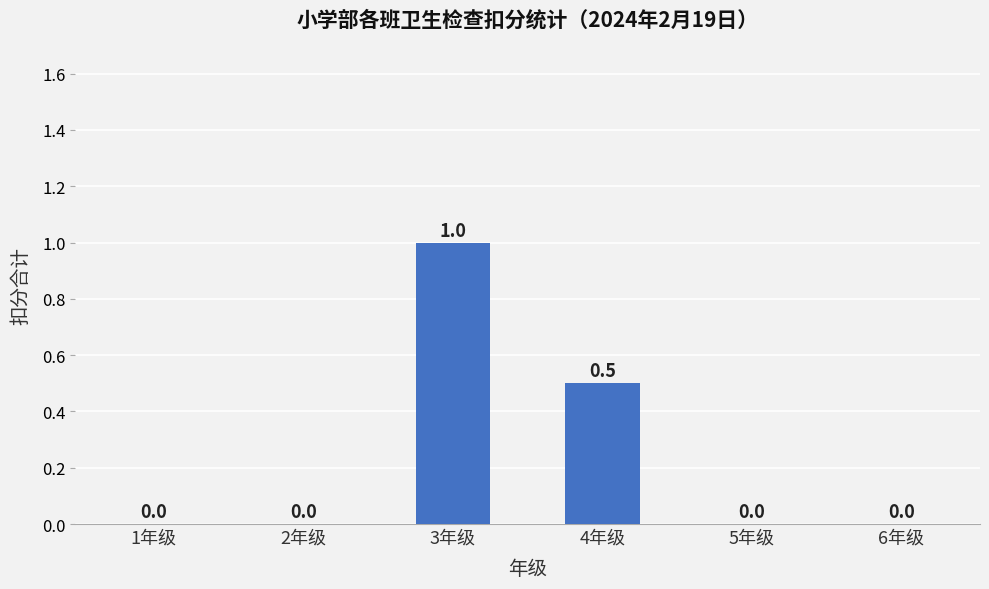

How many positive values are there?

2